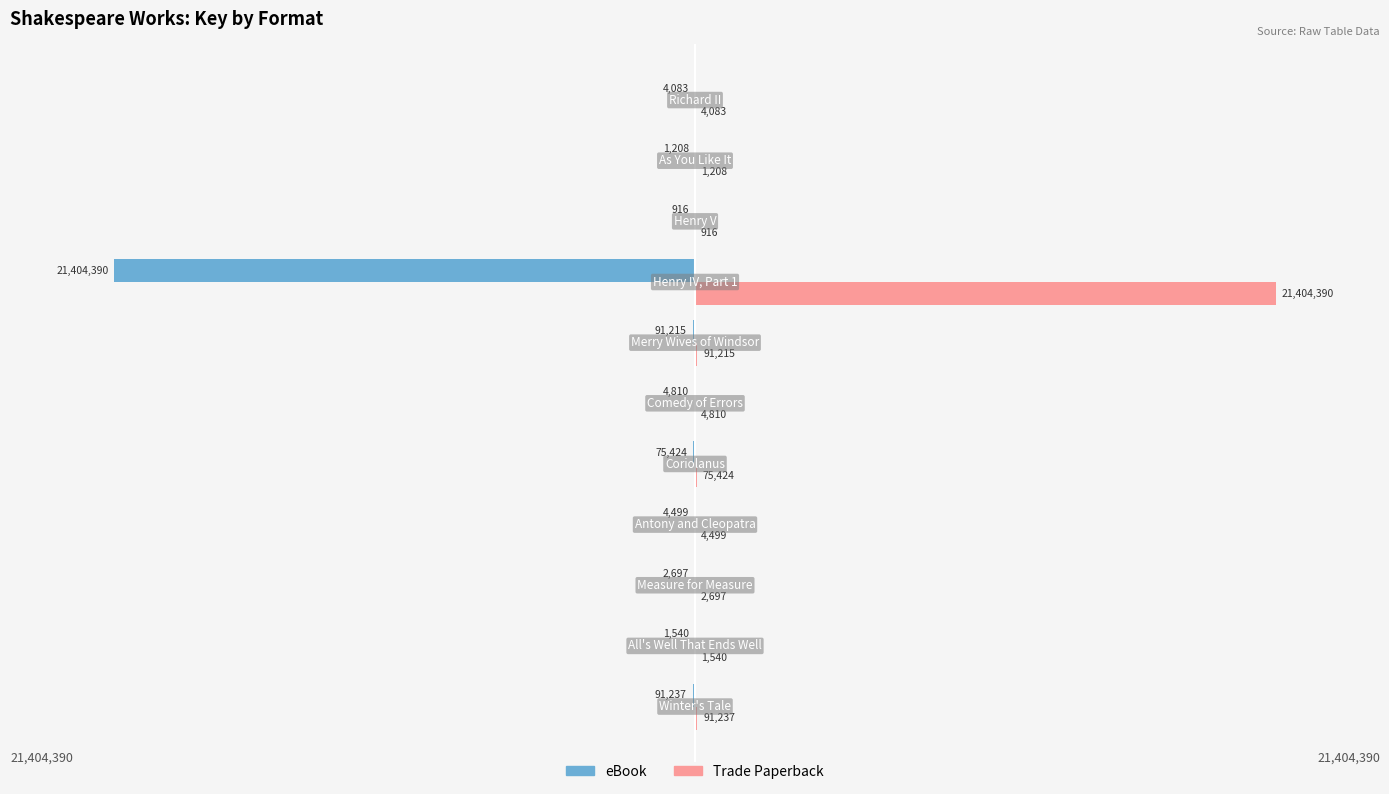

What is the sum of all Trade Paperback values?

21682019